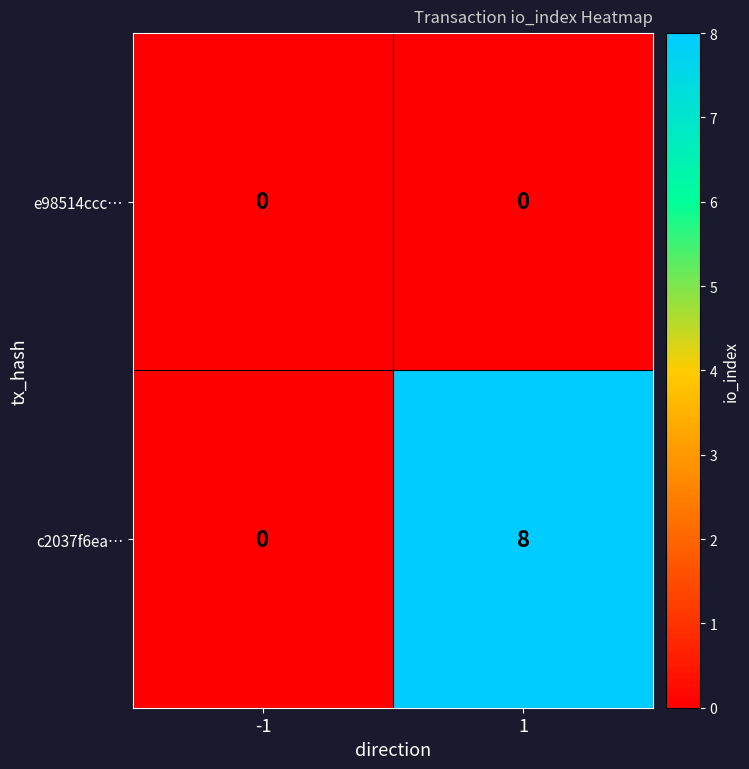

Which label corresponds to the largest value in the chart?

1